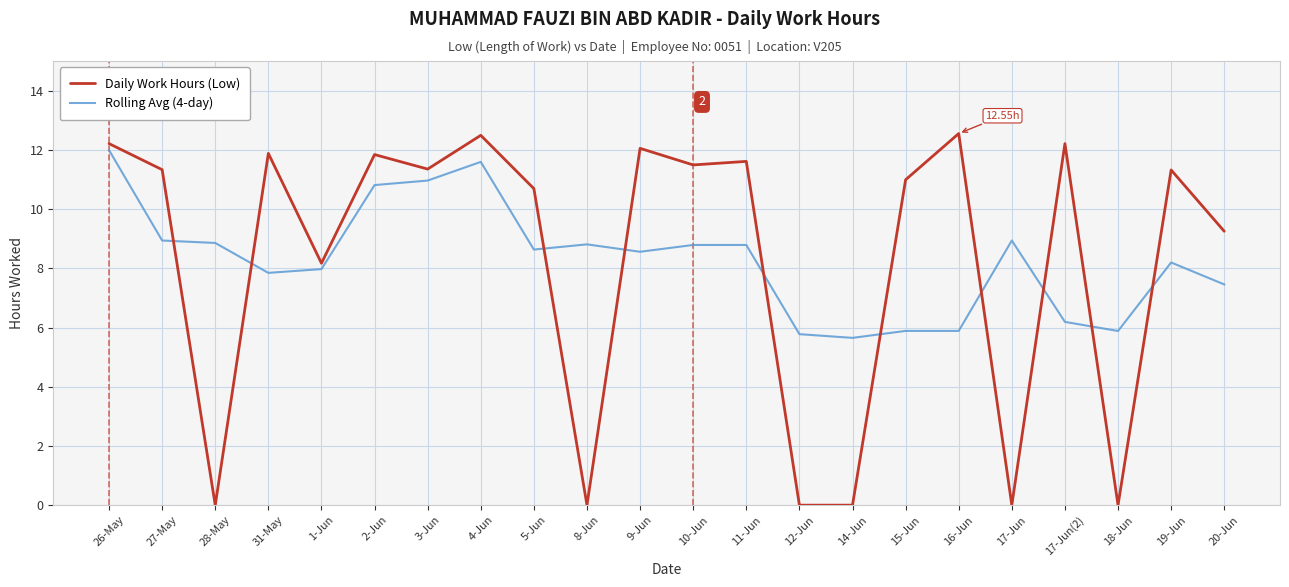

What is the spread (max minus min) of values at 4-Jun?

0.9